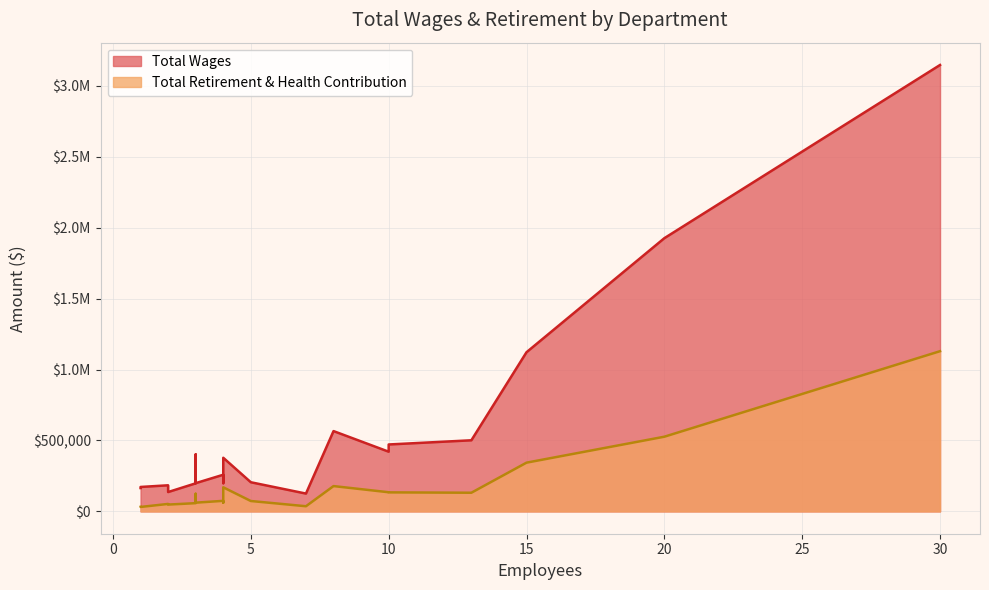

True or false: Total Wages has more than 1 interior local peaks.

False